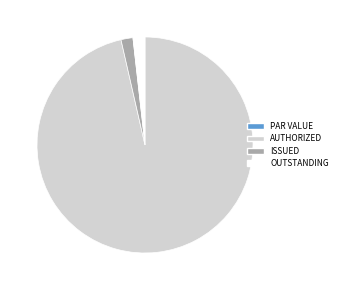

Which slice is the largest?

AUTHORIZED